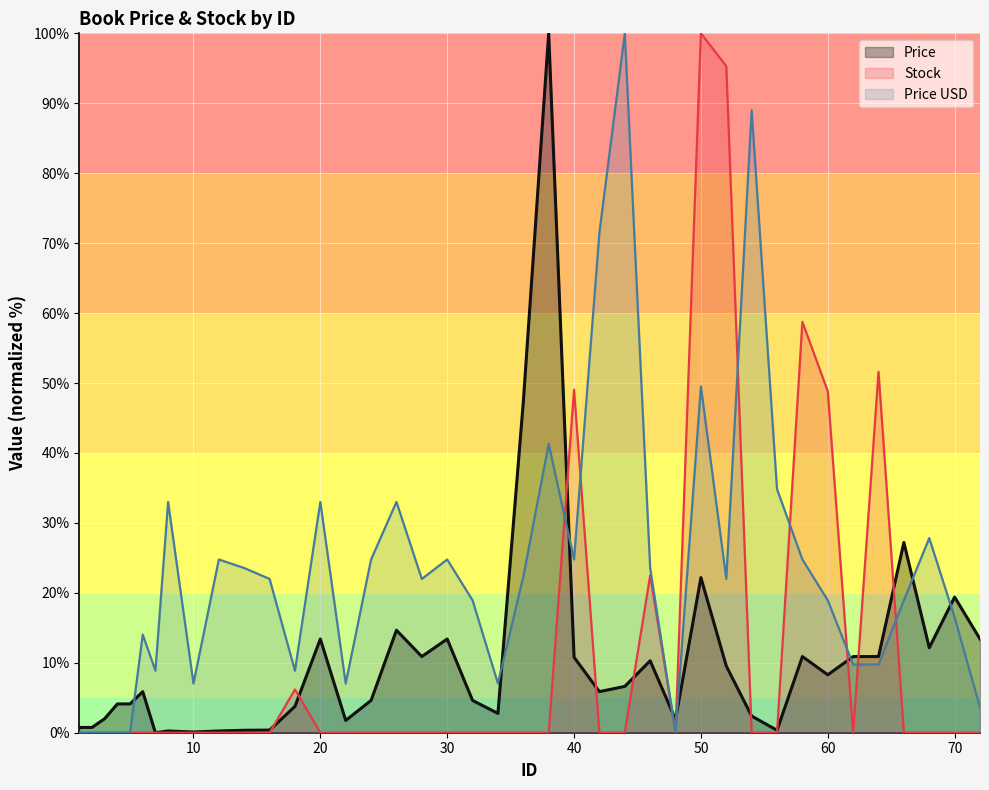

What is the average value of the Stock series?

10.8